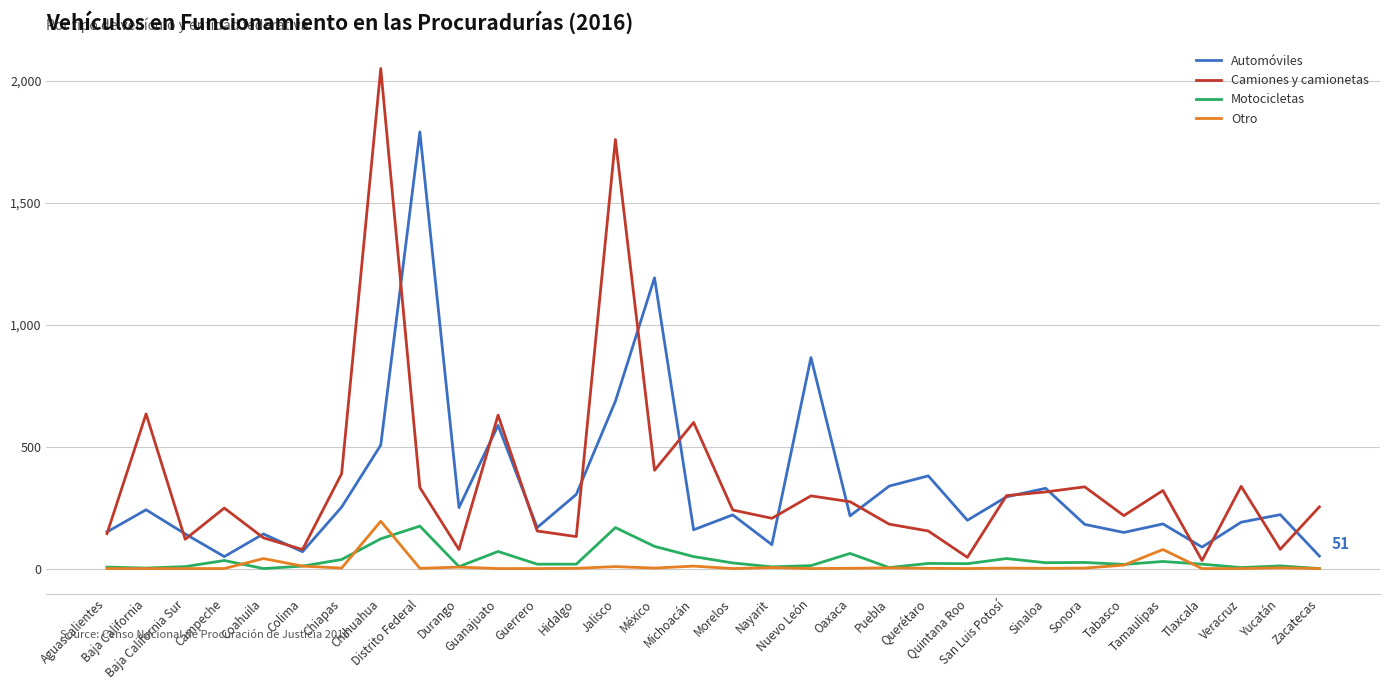

What is the minimum value for Automóviles?

49